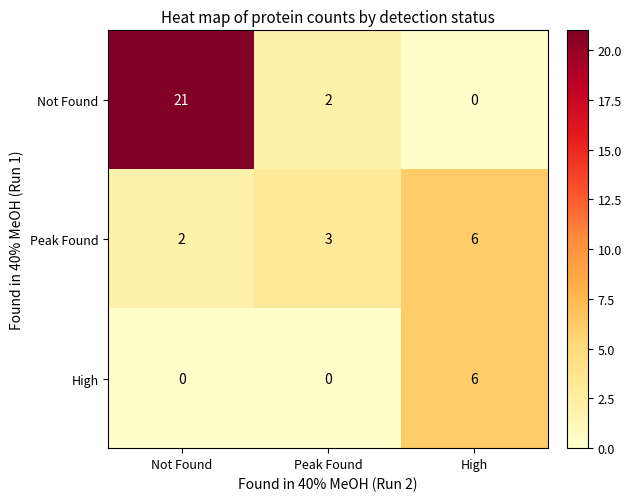

Is the value of High at Not Found greater than the value of Not Found at Not Found?

No